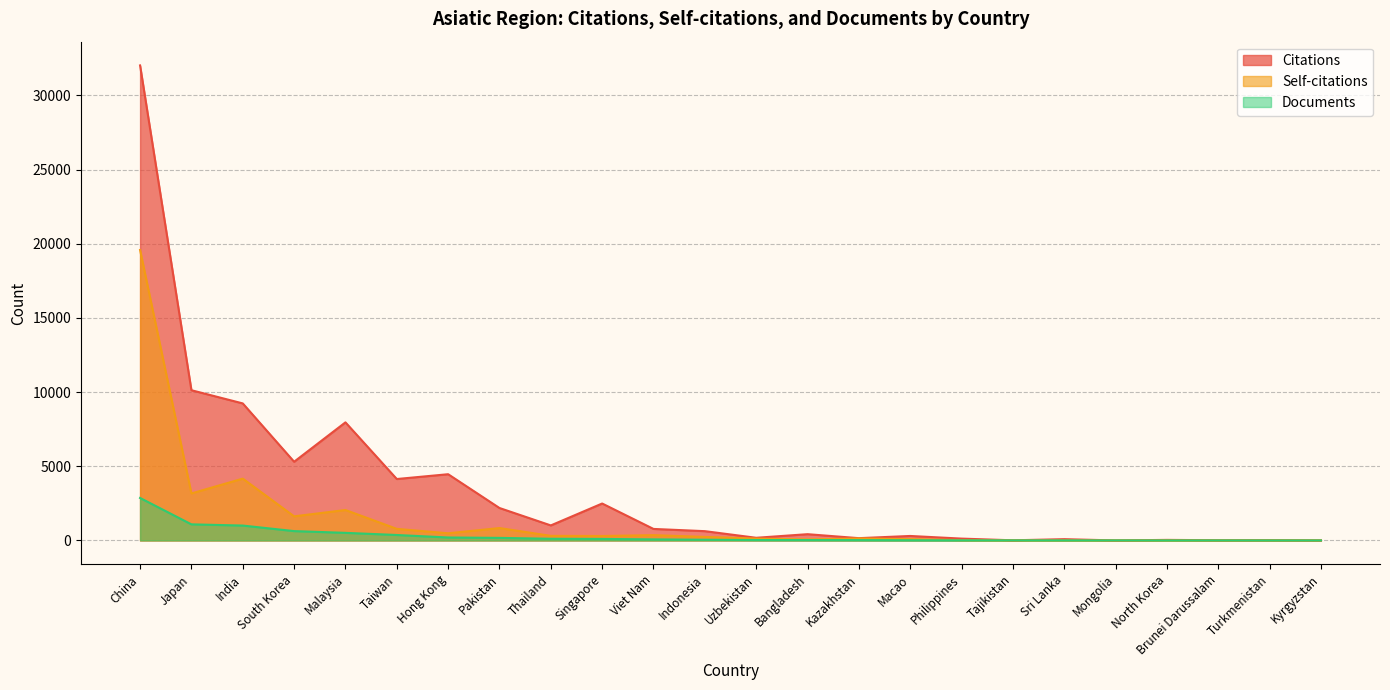

After their last crossing, which series has the higher values: Self-citations or Documents?

Self-citations